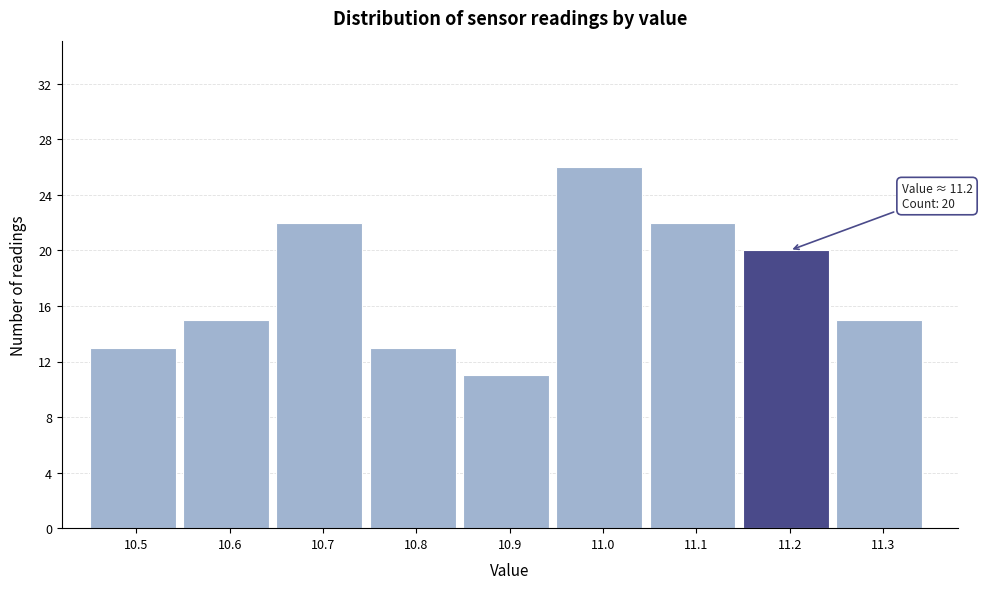

Reading left to right, what are all the values shown in this chart?

13	15	22	13	11	26	22	20	15